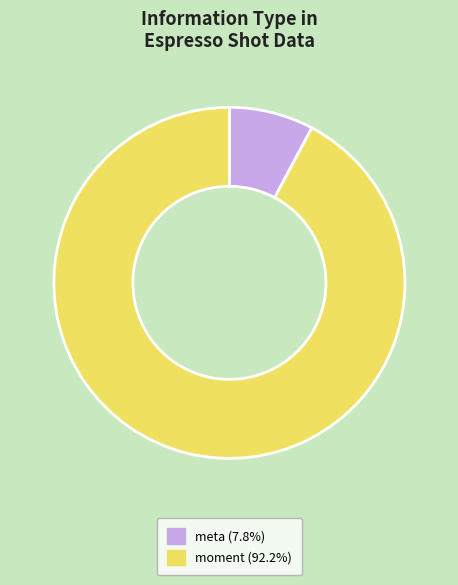

Count the number of slices in the pie.

2